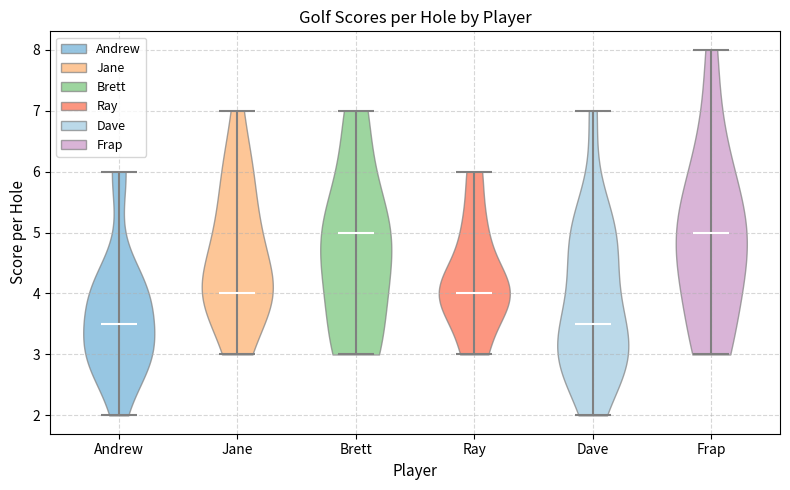

Reading left to right, read every violin against the y-axis: where its median line is, and the lowest and highest points it reaches. The values are not printed on the chart, so give them approximately, as read against the axis.

Andrew: median line 3.5, lowest point 2.0, highest point 6.0
Jane: median line 4.0, lowest point 3.0, highest point 7.0
Brett: median line 5.0, lowest point 3.0, highest point 7.0
Ray: median line 4.0, lowest point 3.0, highest point 6.0
Dave: median line 3.5, lowest point 2.0, highest point 7.0
Frap: median line 5.0, lowest point 3.0, highest point 8.0